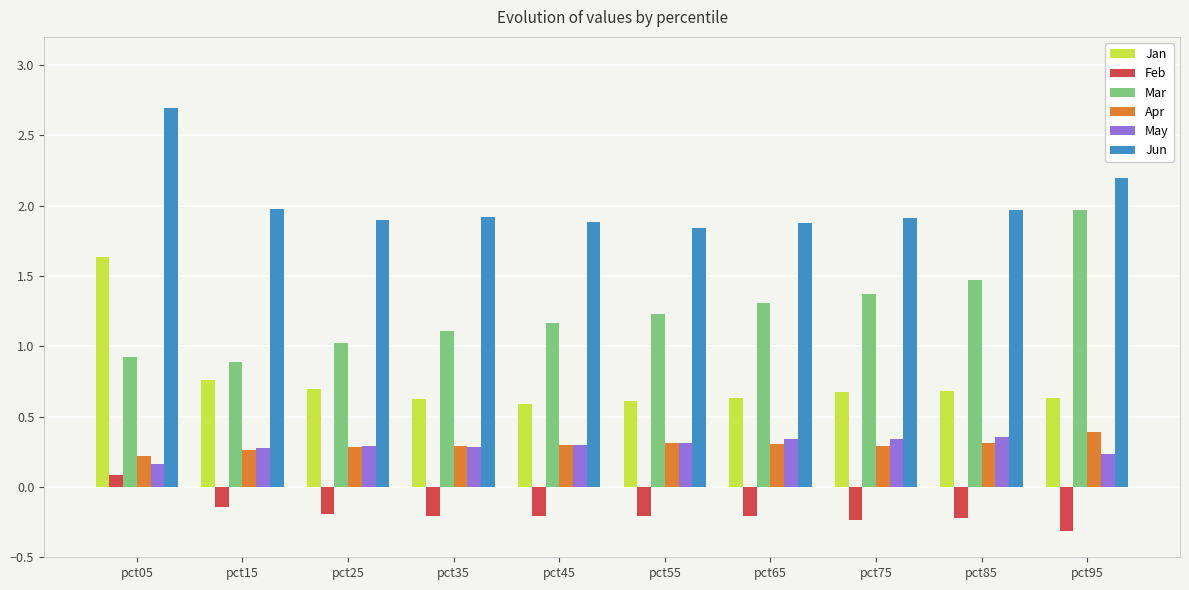

How many values in Feb are above zero?

1